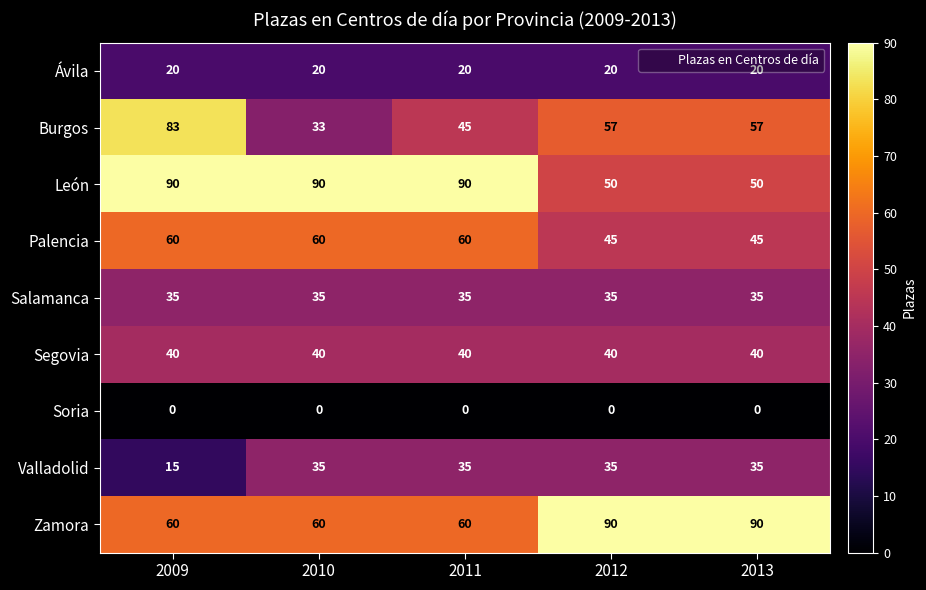

What value does the Ávila series have at 2011?

20